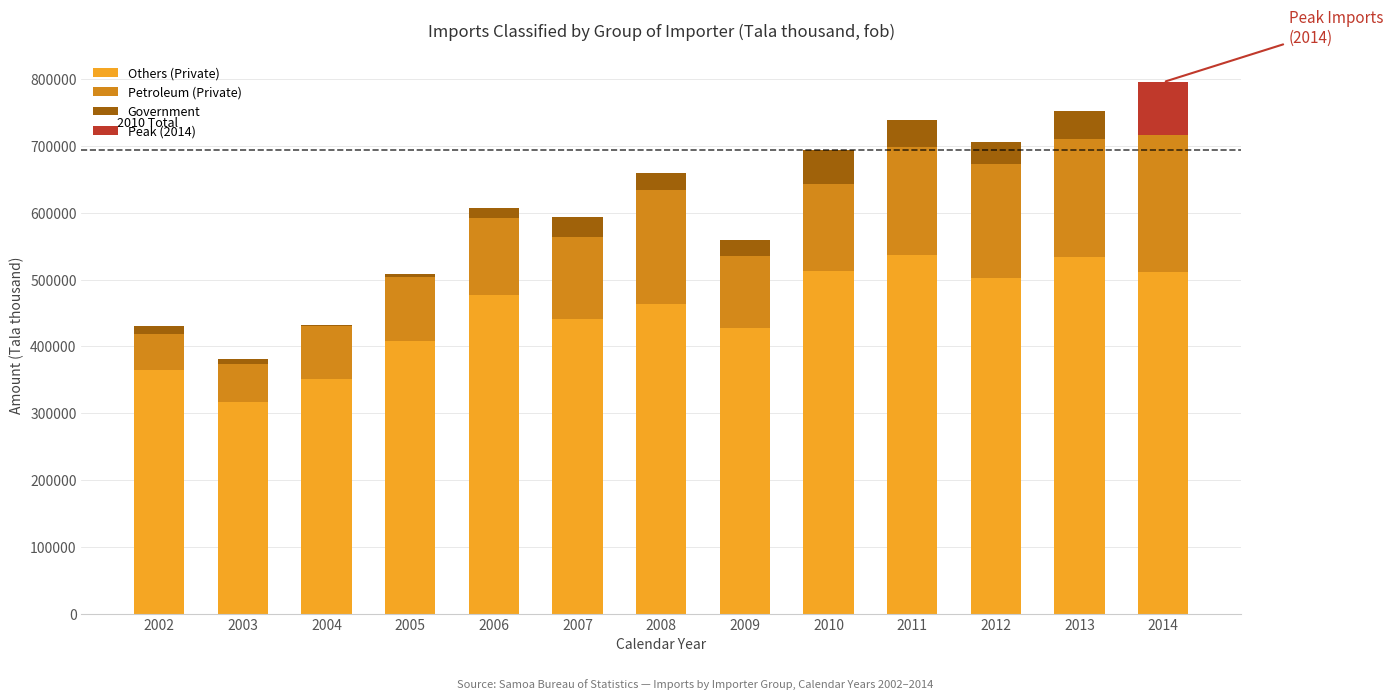

What is the lowest value of the Government series?

1767.0